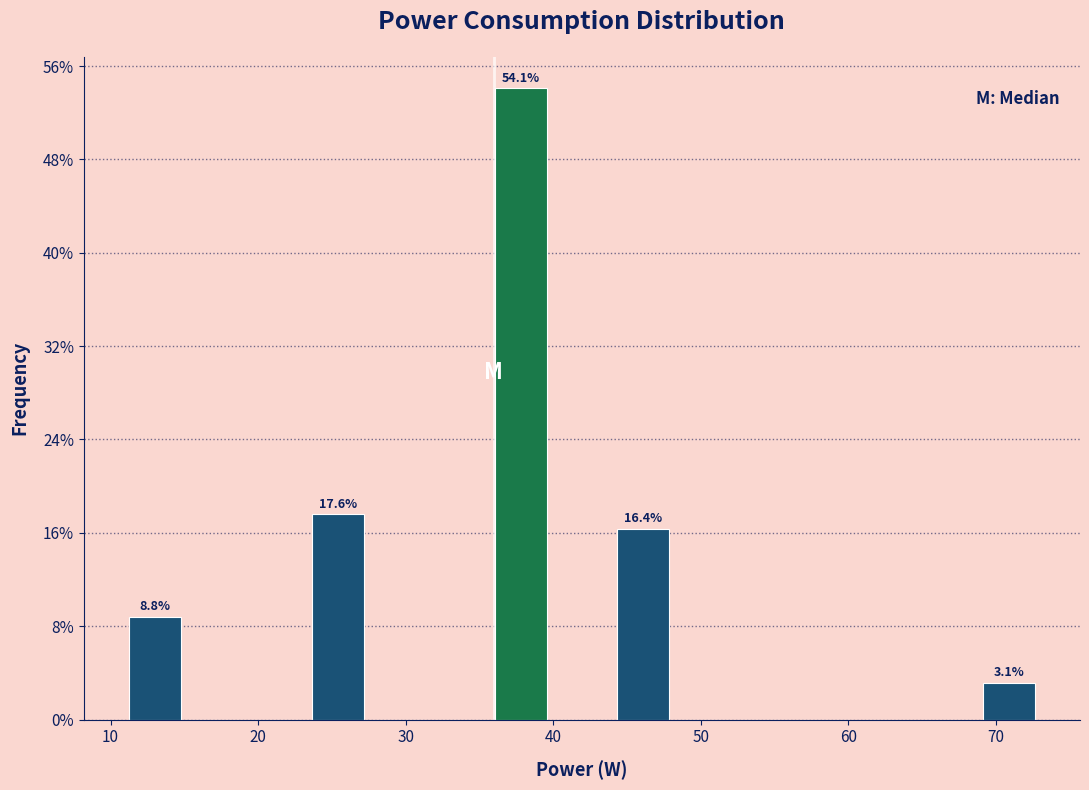

Over which range of the x-axis is the bar tallest?

36 to 40